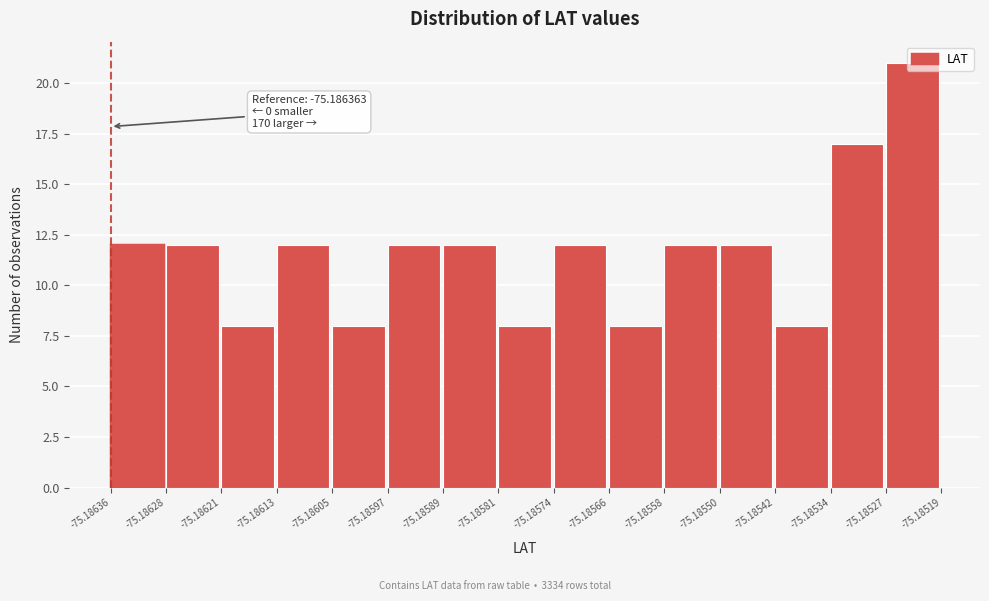

Which range on the x-axis has the tallest bar?

-75.18527 to -75.18519